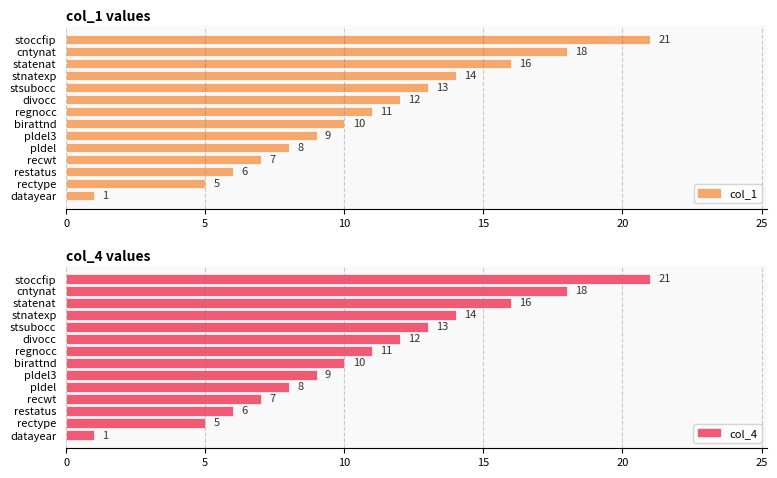

What is the lowest value of the col_4 series?

1